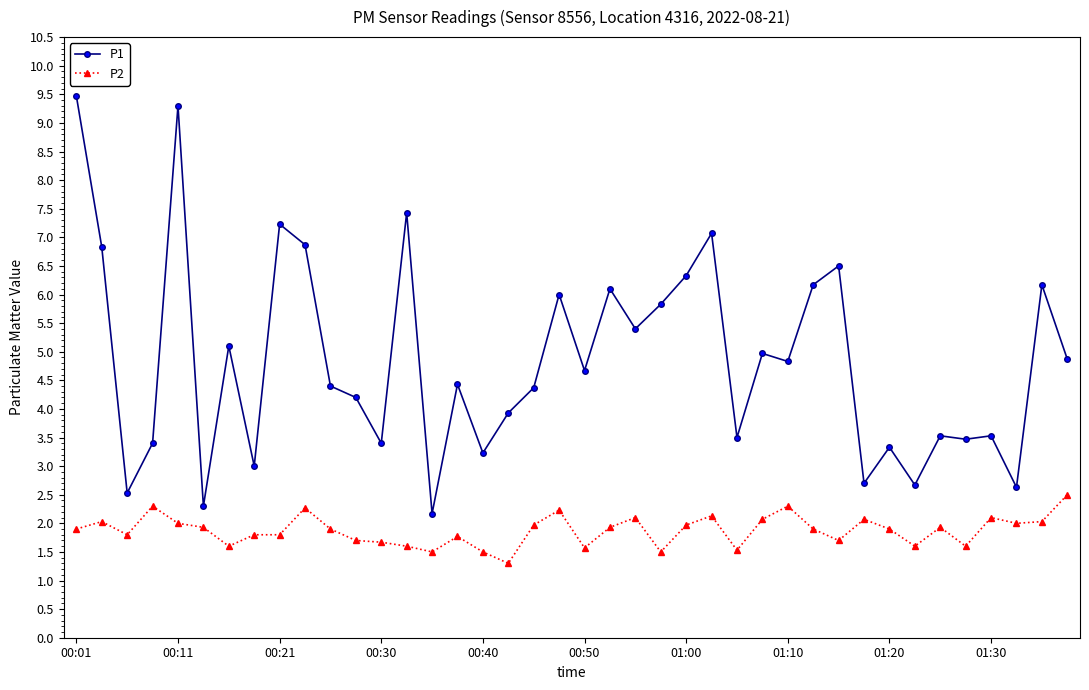

What is the average value of the P2 series?

1.9